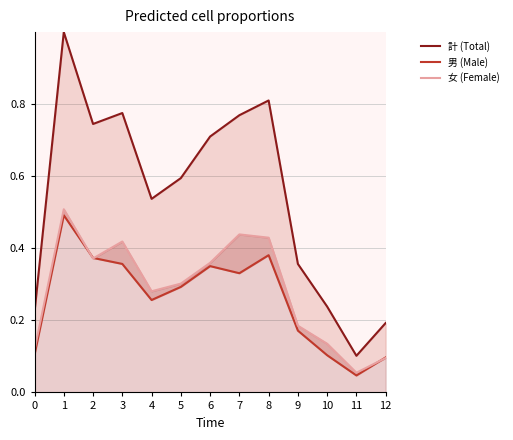

What is the value of the 女 (Female) point at the 10th from the left?

0.2